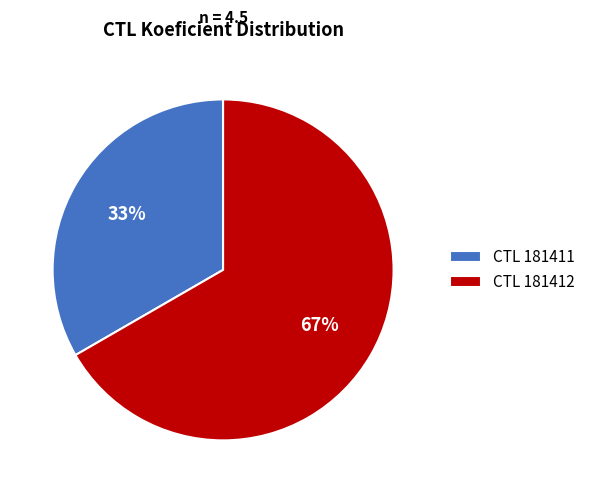

The CTL 181411 slice represents 33% of the pie. True or false?

True